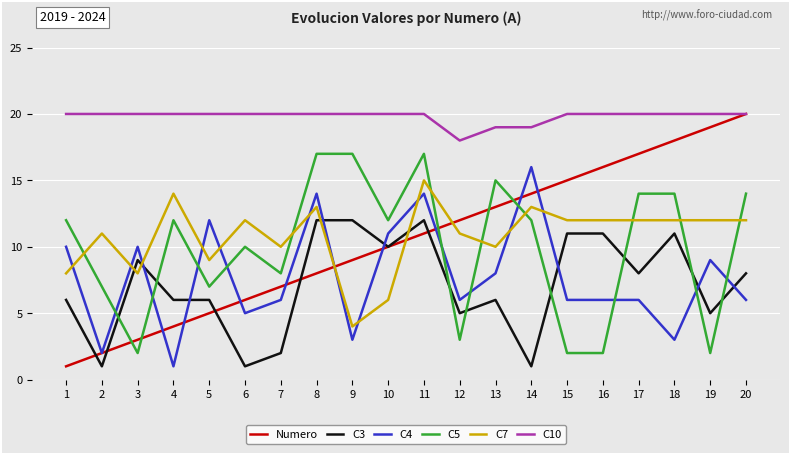

Which series changed the most between 10 and 12?

C5